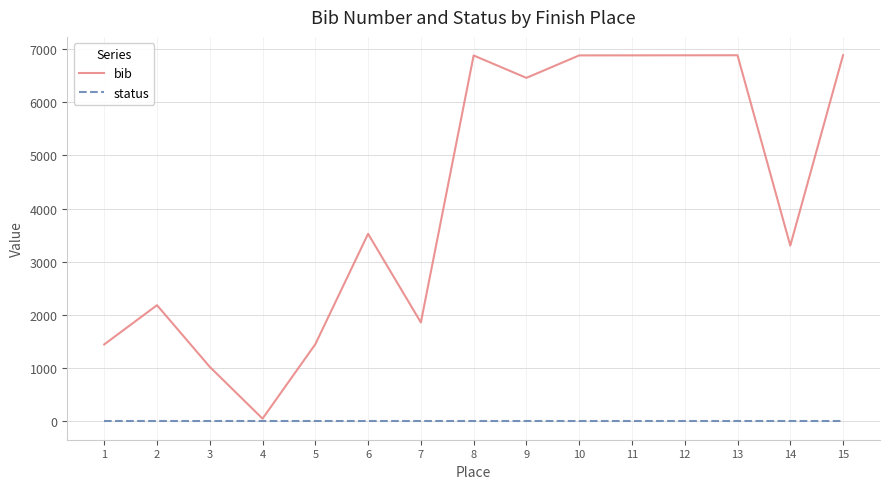

What is the difference between the second highest and second lowest values in the bib series?

5853